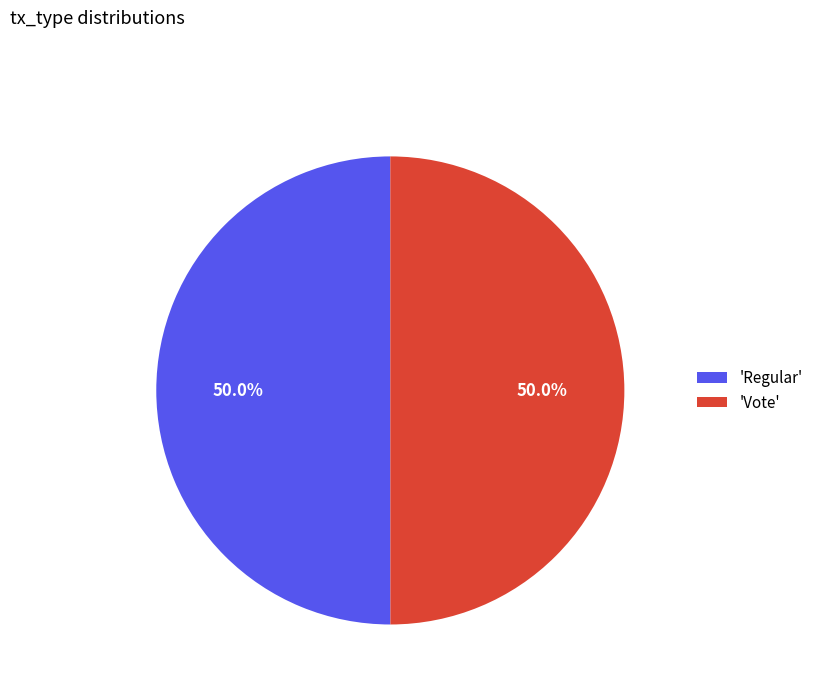

Combined, do 'Vote' and 'Regular' account for over 50%?

Yes